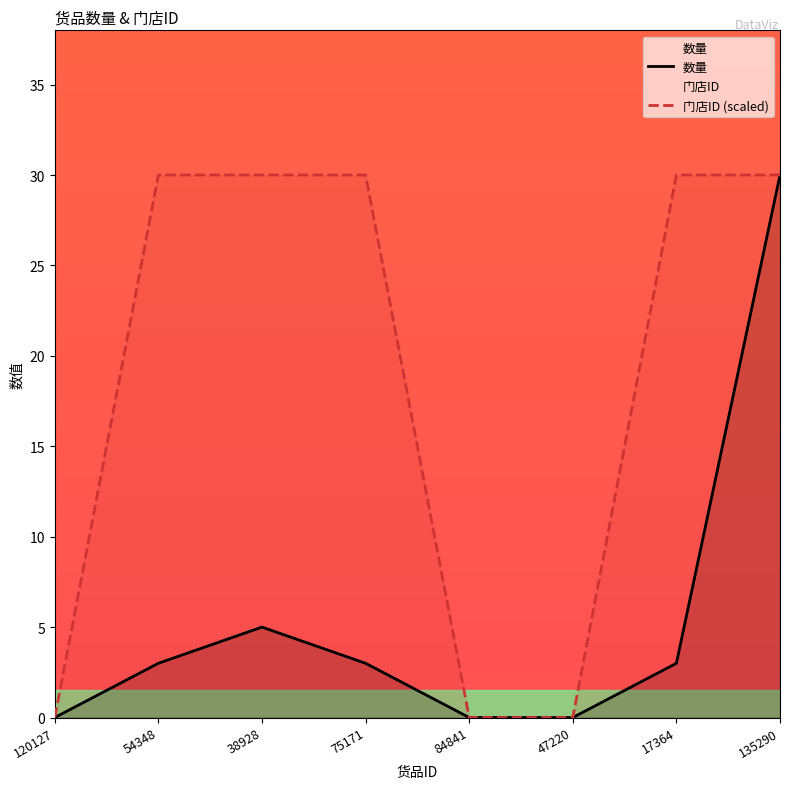

True or false: 门店ID (scaled) has a value of 30 at 54348.

True